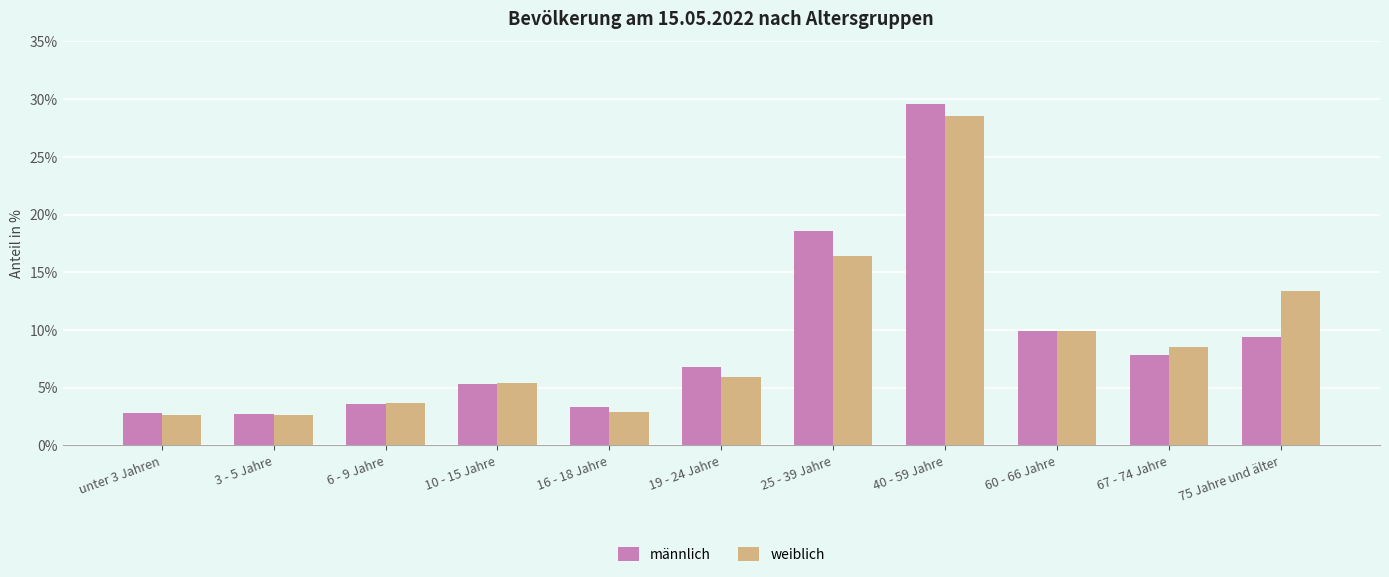

What are all the series names shown in the legend?

männlich, weiblich